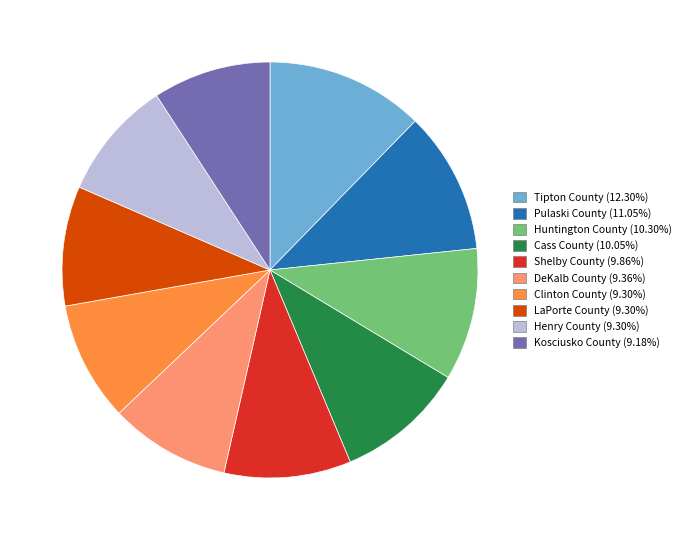

Do Clinton County (9.30%) and Henry County (9.30%) together represent more than half of the pie?

No